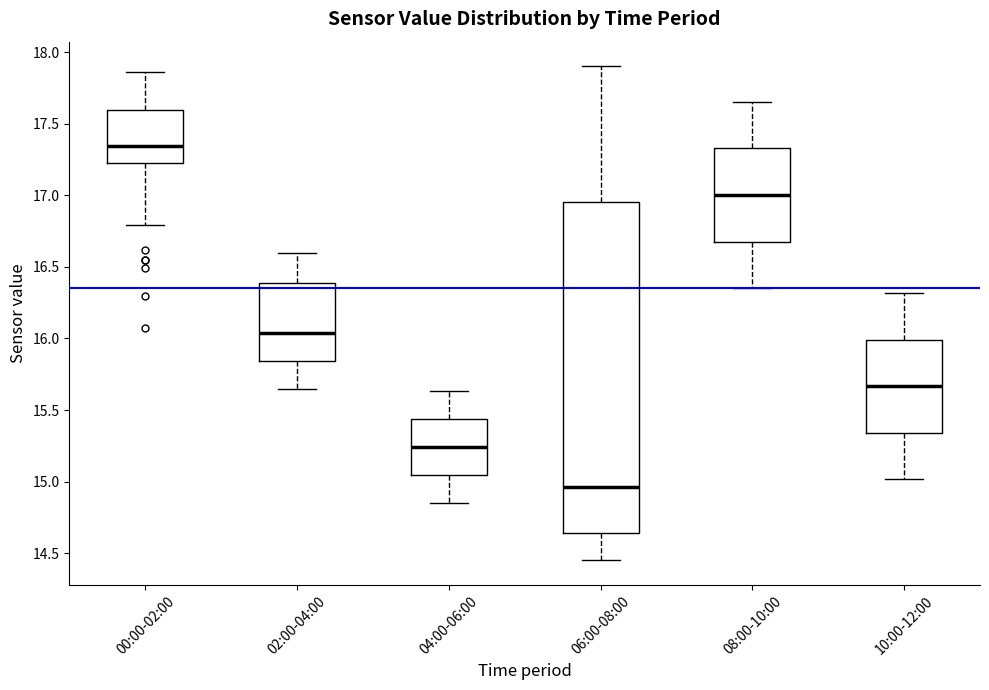

Where does the median line of the box for 10:00-12:00 sit on the y-axis? The values are not printed on the chart, so give them approximately, as read against the axis.

15.65